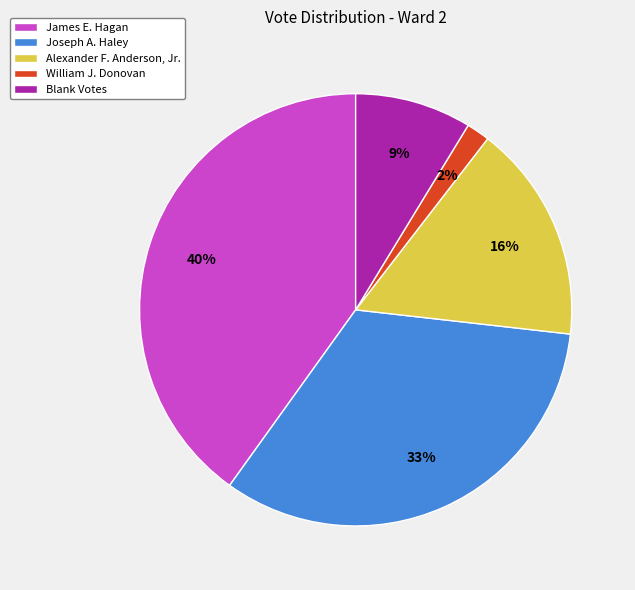

Do Joseph A. Haley and William J. Donovan together represent more than half of the pie?

No